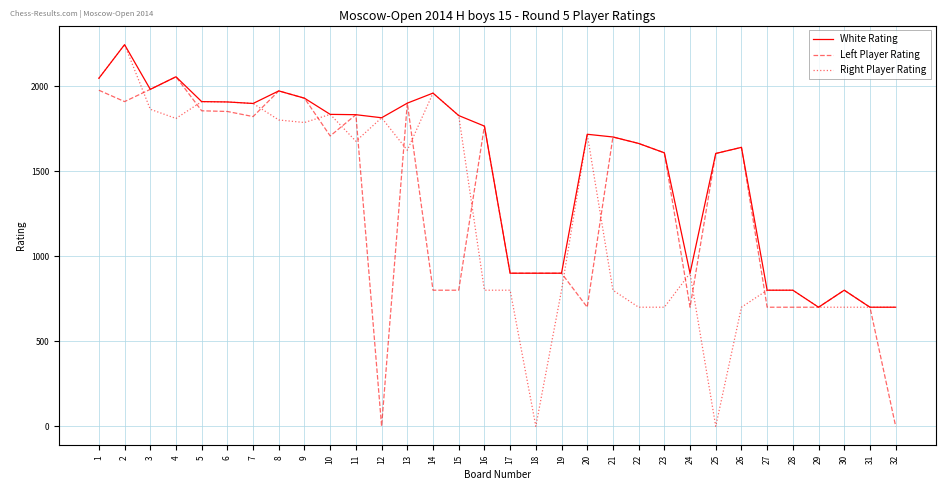

Rank the series by their average value, from lowest to highest.

Right Player Rating, Left Player Rating, White Rating